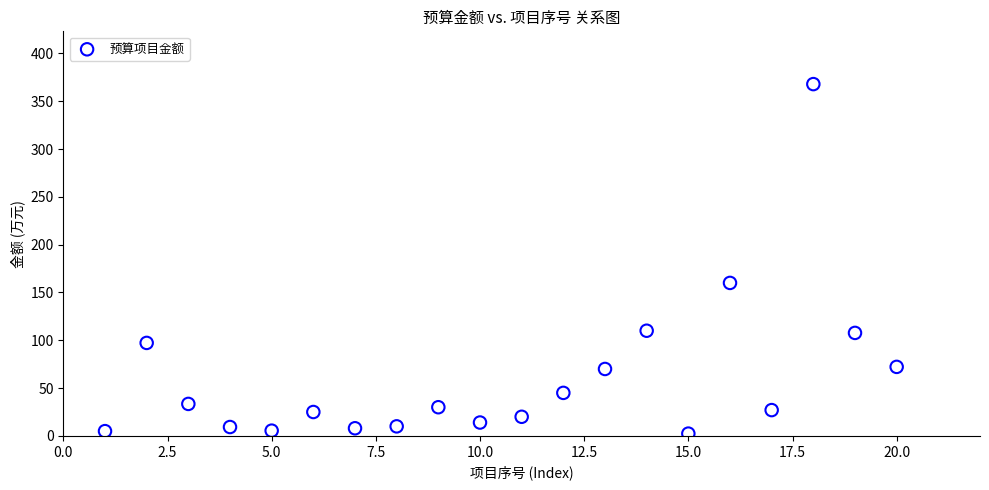

What Y value in the scatter plot is closest to 185?

160.0